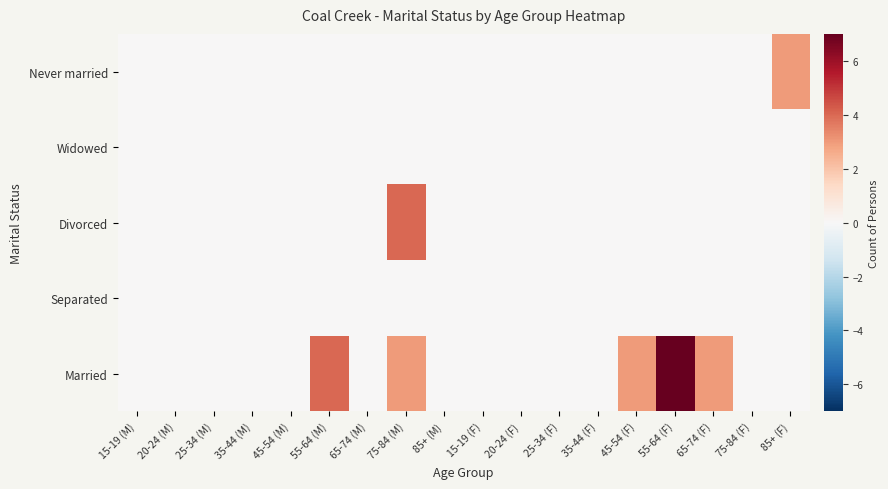

Between 75-84 (M) and 75-84 (F), which series saw the biggest shift?

Divorced